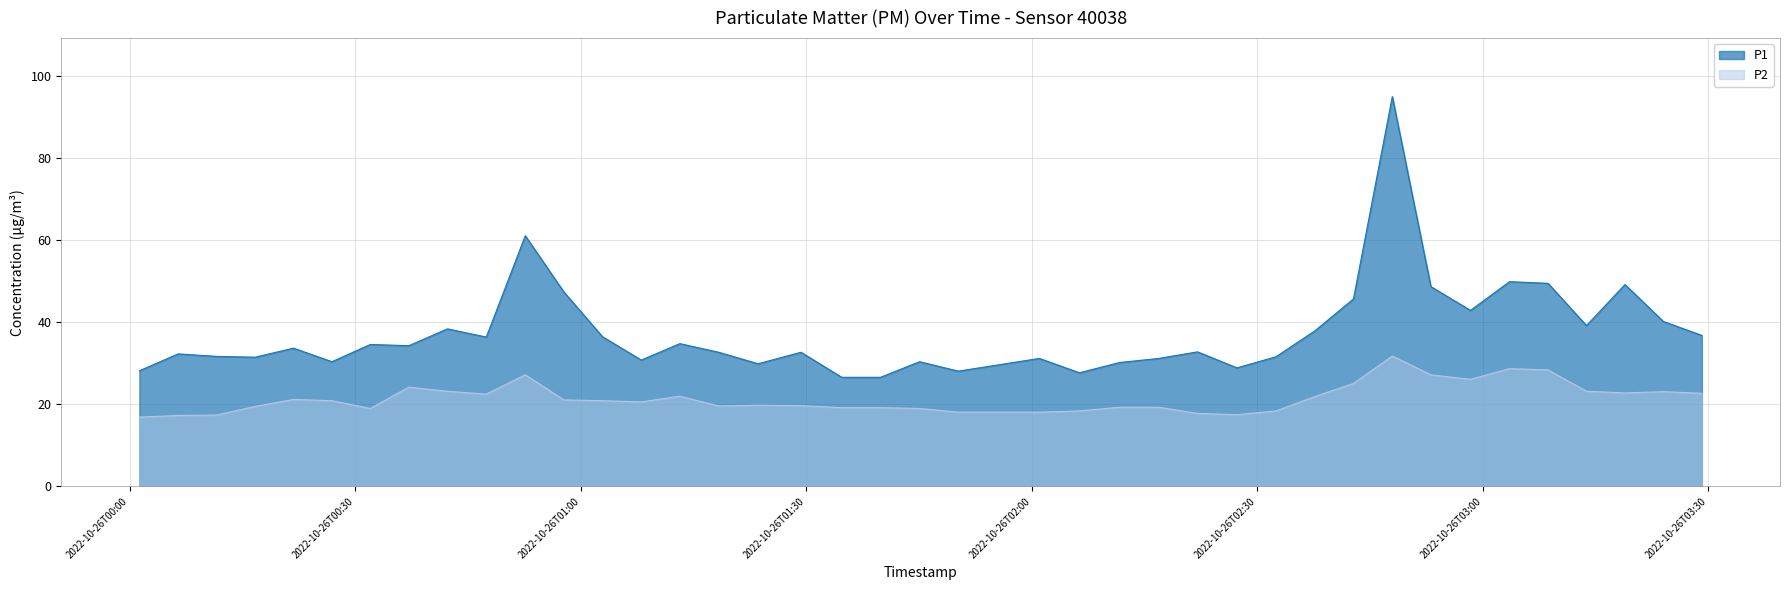

Reading left to right, what are all the values shown in this chart?

P1: 28.2	32.3	31.7	31.5	33.7	30.4	34.6	34.3	38.4	36.4	61.1	47.4	36.5	30.8	34.8	32.7	29.9	32.7	26.6	26.6	30.4	28.1	31.2	27.7	30.2	31.2	32.8	28.9	31.6	37.9	45.7	95.0	48.7	42.9	49.9	49.5	39.2	49.2	40.2	36.8
P2: 16.9	17.3	17.4	19.5	21.2	20.9	19.0	24.2	23.2	22.5	27.2	21.1	20.9	20.6	22.0	19.6	19.8	19.7	19.2	19.2	19.0	18.1	18.1	18.4	19.3	19.3	17.8	17.5	18.4	21.9	25.1	31.8	27.2	26.1	28.7	28.4	23.2	22.8	23.1	22.7